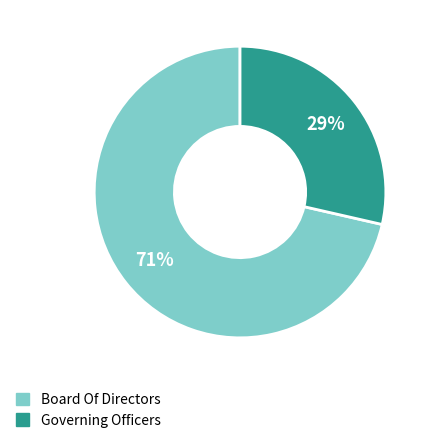

Is it true that Governing Officers is 29% of the pie?

True